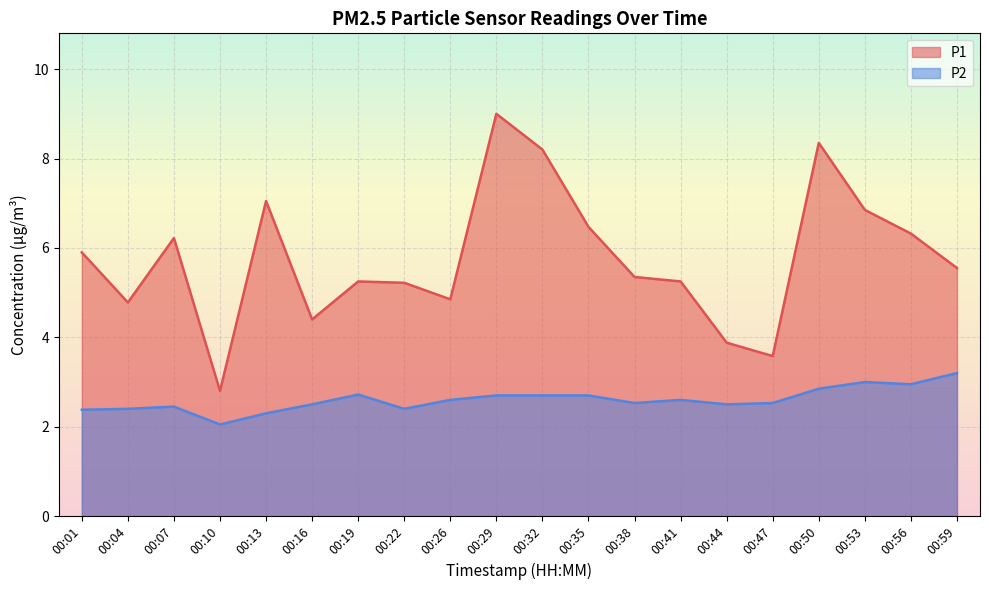

What is the maximum value for P2?

3.2